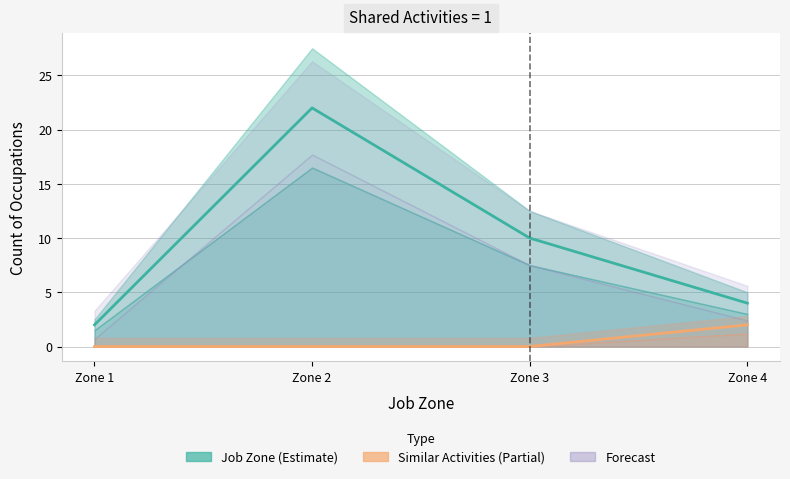

What is the change in value from Zone 1 to Zone 4?

+2